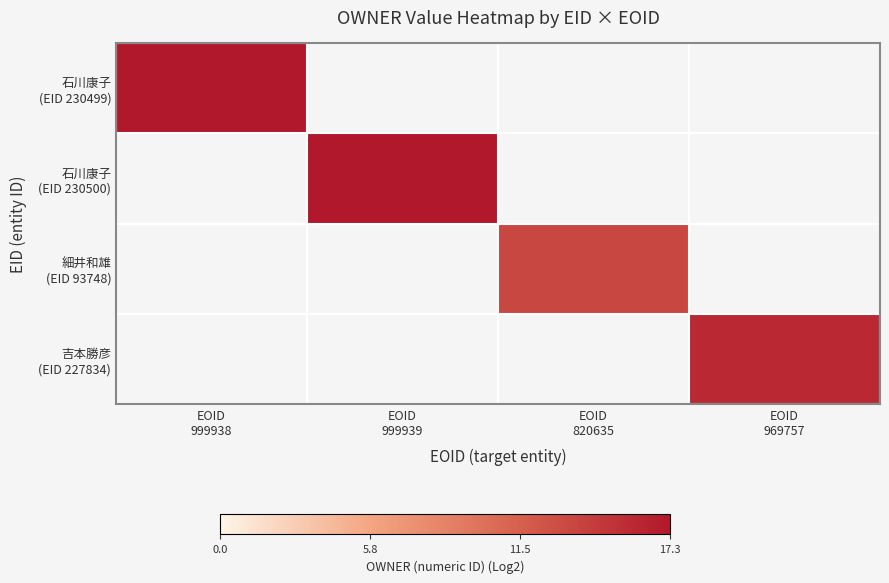

Rank the series at EOID 969757 from lowest to highest value.

石川康子 (EID 230499), 石川康子 (EID 230500), 細井和雄 (EID 93748), 吉本勝彦 (EID 227834)